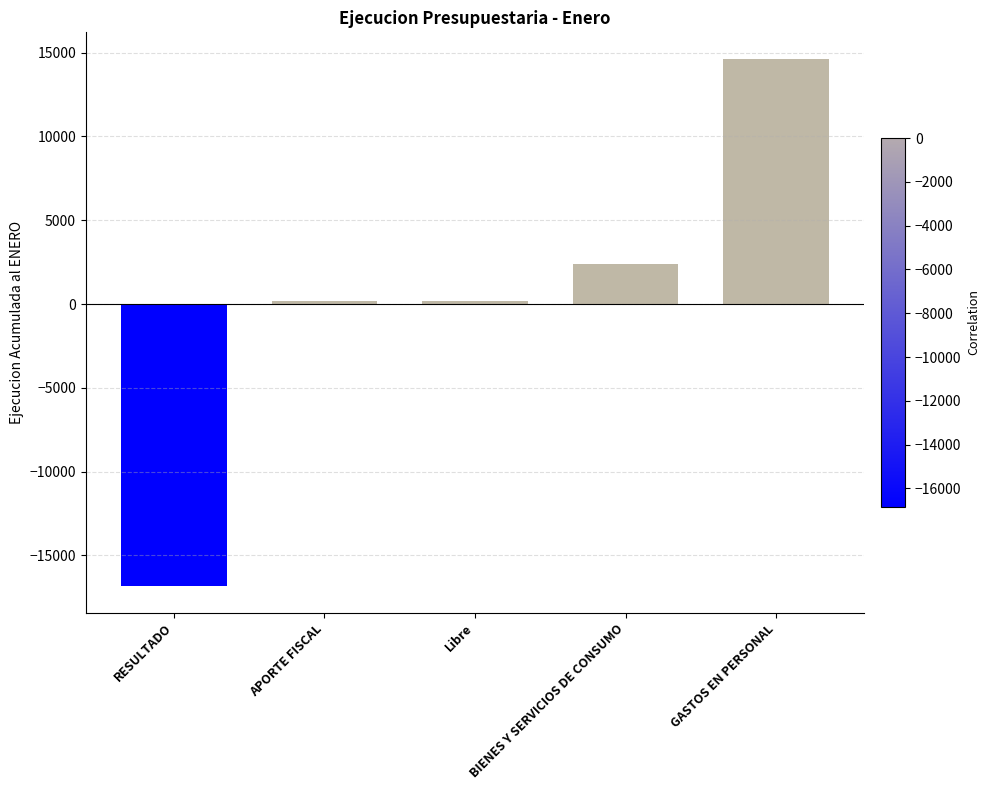

Which label corresponds to the smallest value in the chart?

RESULTADO